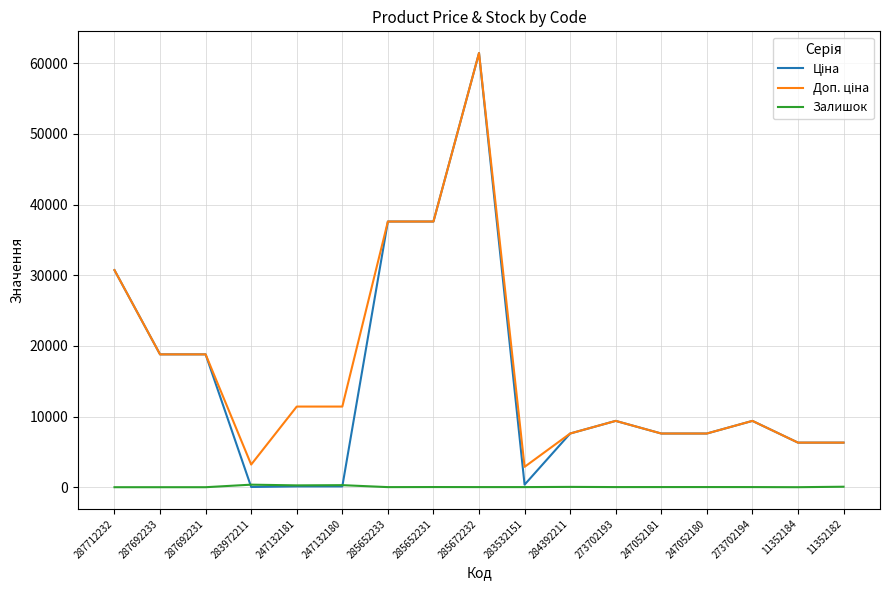

Is it true that Залишок equals 21.0 at 247052180?

True